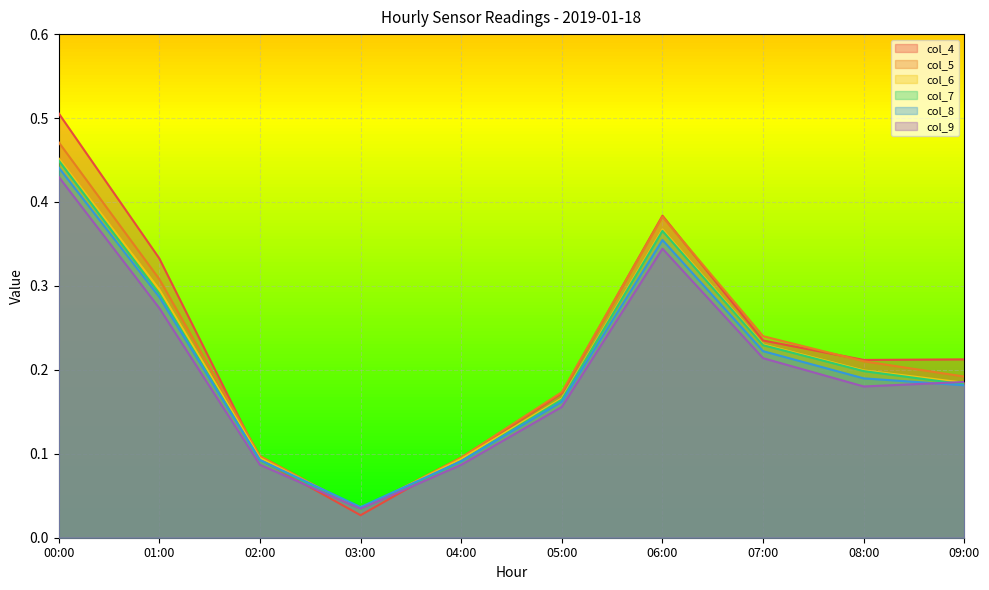

Reading left to right, what are all the values shown in this chart?

col_4: 00:00=0.5	01:00=0.3	02:00=0.1	03:00=0.0	04:00=0.1	05:00=0.2	06:00=0.4	07:00=0.2	08:00=0.2	09:00=0.2
col_5: 00:00=0.5	01:00=0.3	02:00=0.1	03:00=0.0	04:00=0.1	05:00=0.2	06:00=0.4	07:00=0.2	08:00=0.2	09:00=0.2
col_6: 00:00=0.5	01:00=0.3	02:00=0.1	03:00=0.0	04:00=0.1	05:00=0.2	06:00=0.4	07:00=0.2	08:00=0.2	09:00=0.2
col_7: 00:00=0.4	01:00=0.3	02:00=0.1	03:00=0.0	04:00=0.1	05:00=0.2	06:00=0.4	07:00=0.2	08:00=0.2	09:00=0.2
col_8: 00:00=0.4	01:00=0.3	02:00=0.1	03:00=0.0	04:00=0.1	05:00=0.2	06:00=0.4	07:00=0.2	08:00=0.2	09:00=0.2
col_9: 00:00=0.4	01:00=0.3	02:00=0.1	03:00=0.0	04:00=0.1	05:00=0.2	06:00=0.3	07:00=0.2	08:00=0.2	09:00=0.2